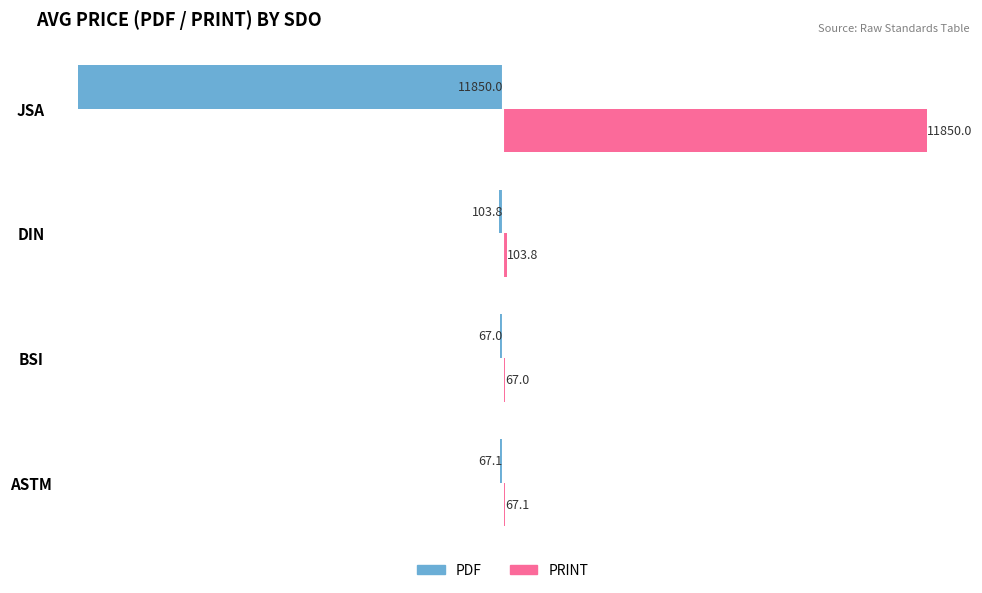

At which label is PDF closest to -5958?

DIN